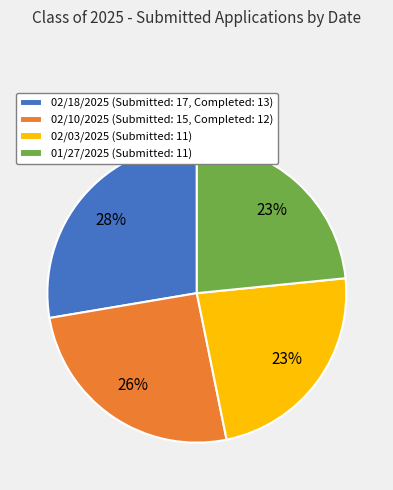

What is the ratio of the value at 02/03/2025 to the value at 02/10/2025?

0.9